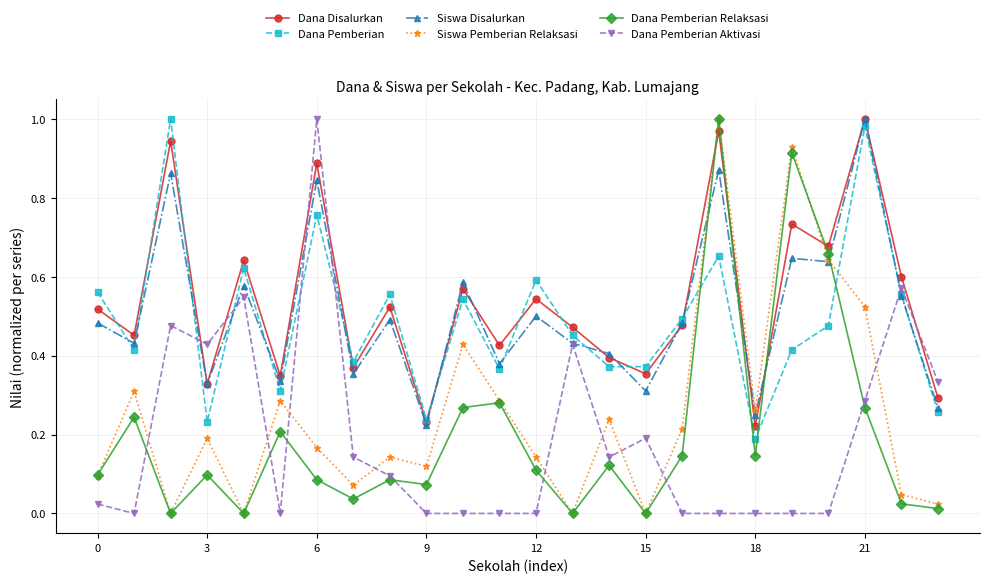

True or false: Siswa Pemberian Relaksasi has more than 0 points higher than both neighbors.

True